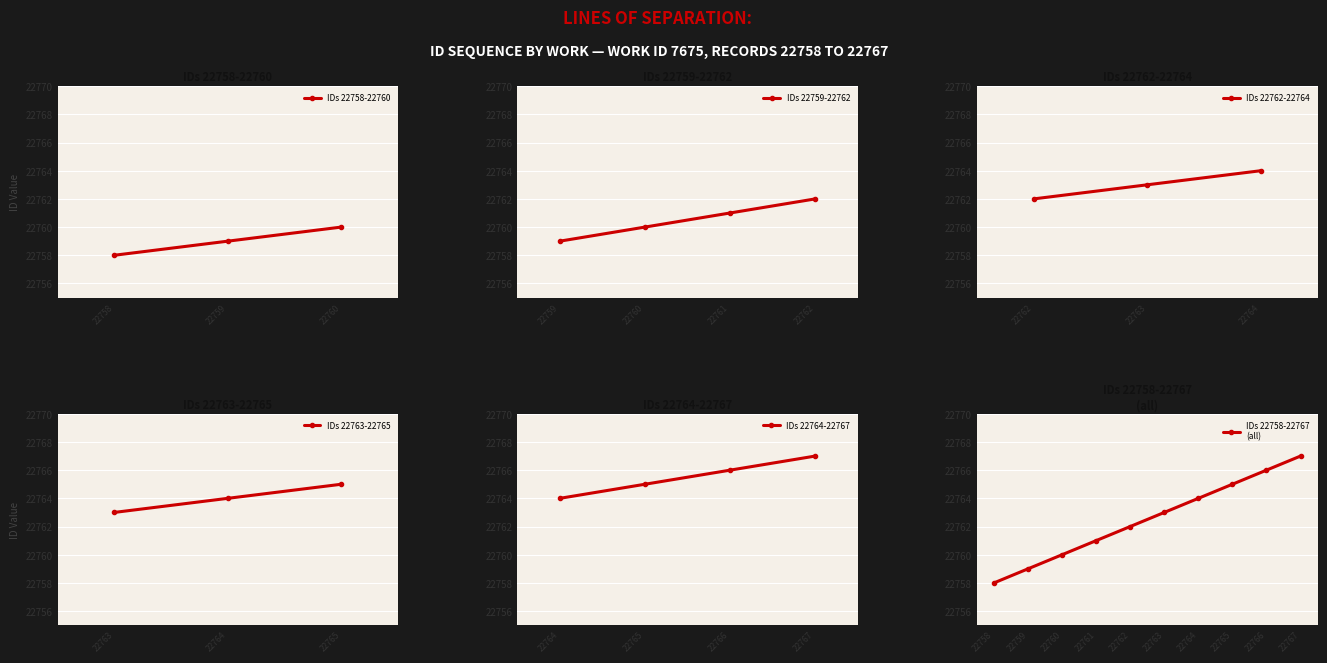

Between 22763 and 22758, which is larger?

22763